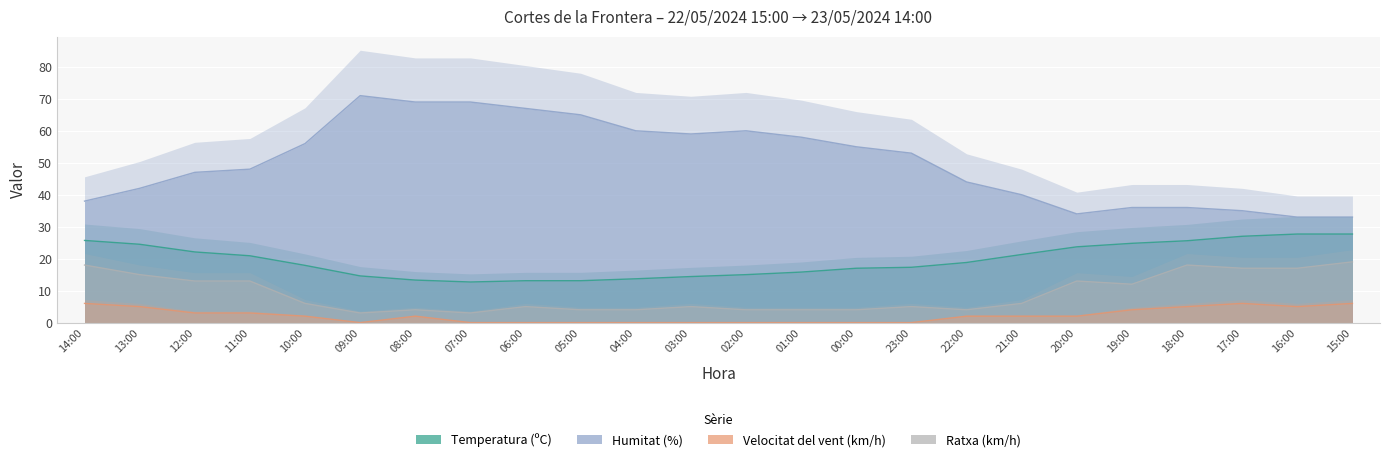

Which category has the lowest value across all series?

09:00